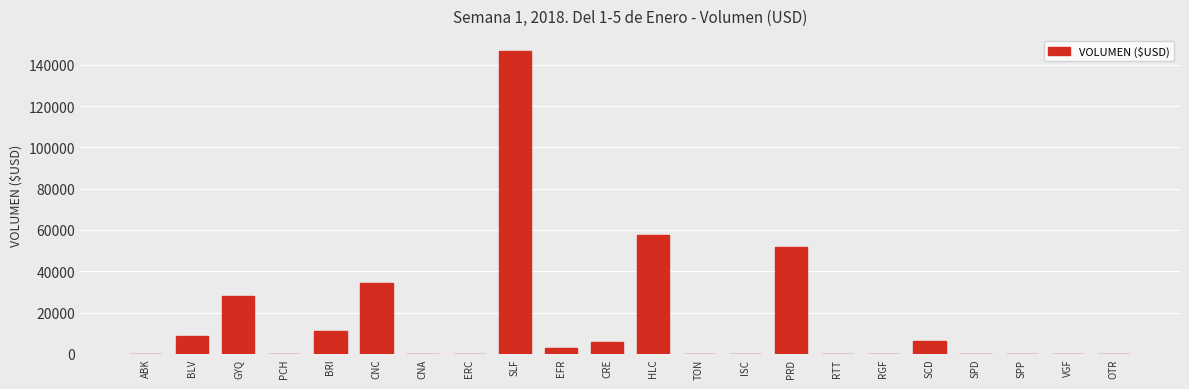

Where is the data nearest to the value 73312?

HLC